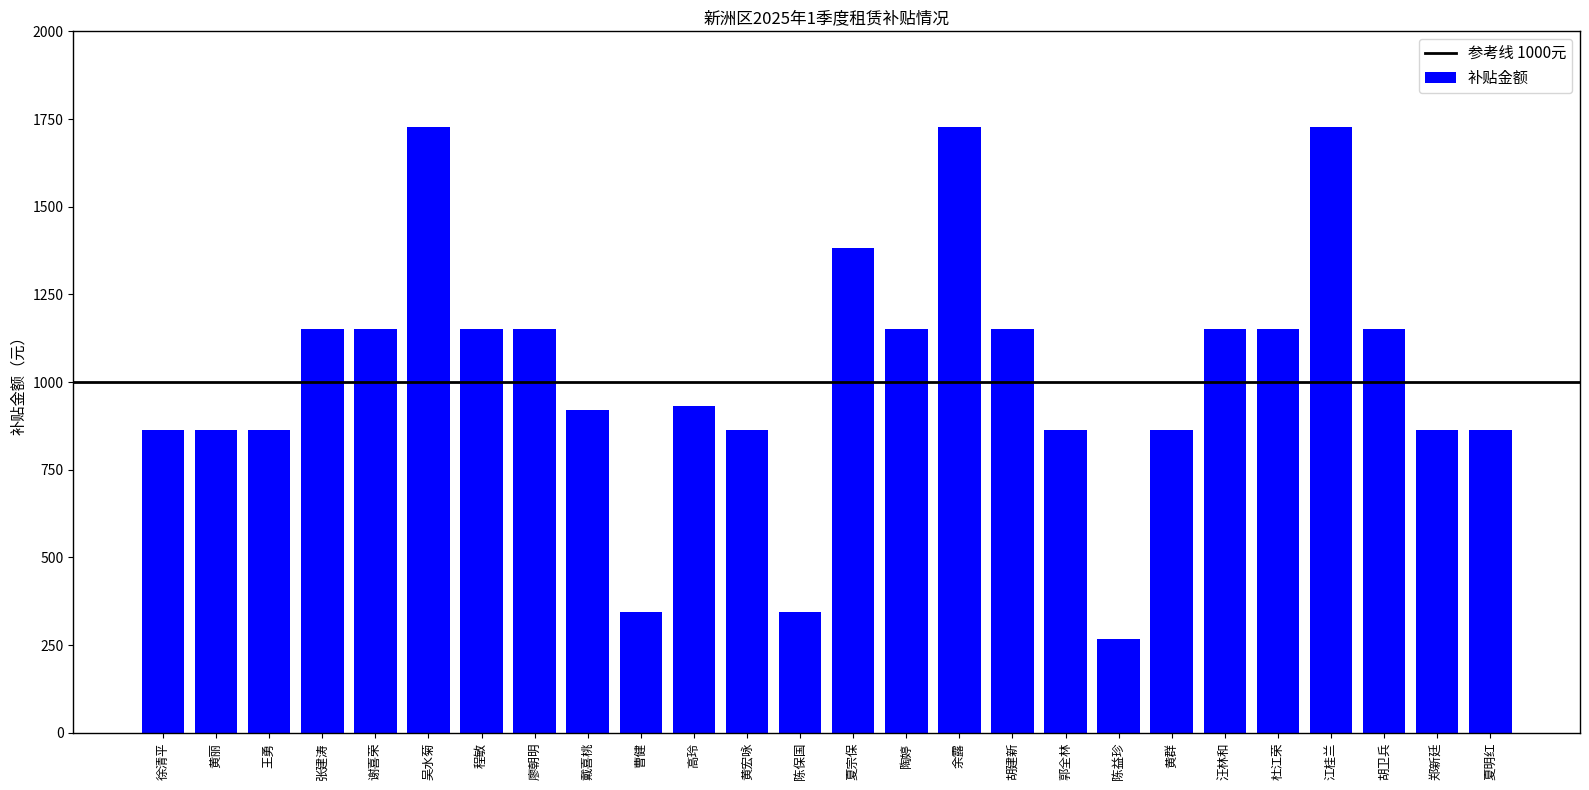

Reading left to right, extract all data points from this chart.

864.0	864.0	864.0	1152.0	1152.0	1728.0	1152.0	1152.0	921.6	345.6	933.1	864.0	345.6	1382.4	1152.0	1728.0	1152.0	864.0	268.4	864.0	1152.0	1152.0	1728.0	1152.0	864.0	864.0